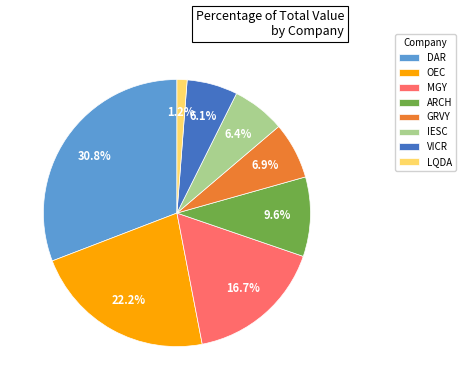

Do LQDA and VICR together represent more than half of the pie?

No